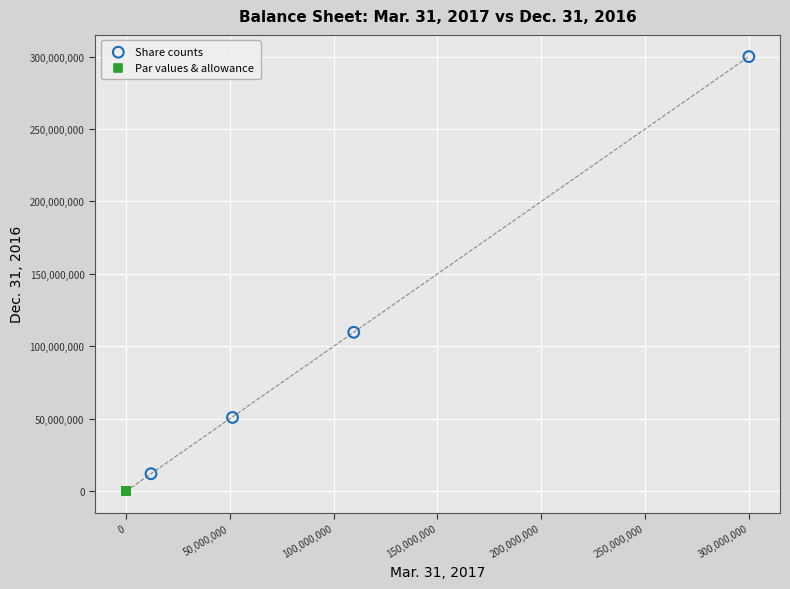

Which series reaches the maximum Y coordinate?

Share counts